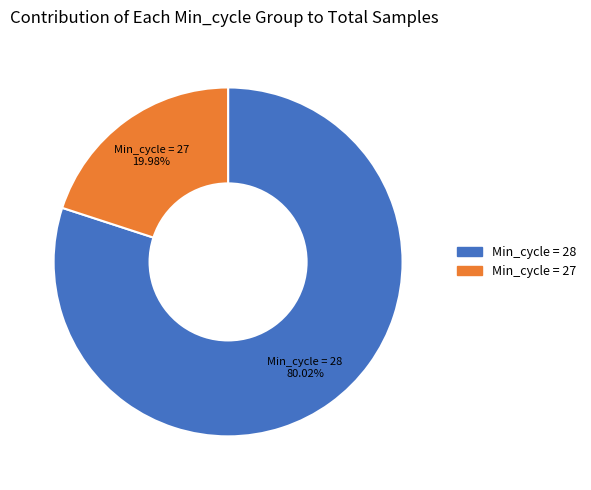

What is the ratio of the value at Min_cycle = 28 to the value at Min_cycle = 27?

4.0